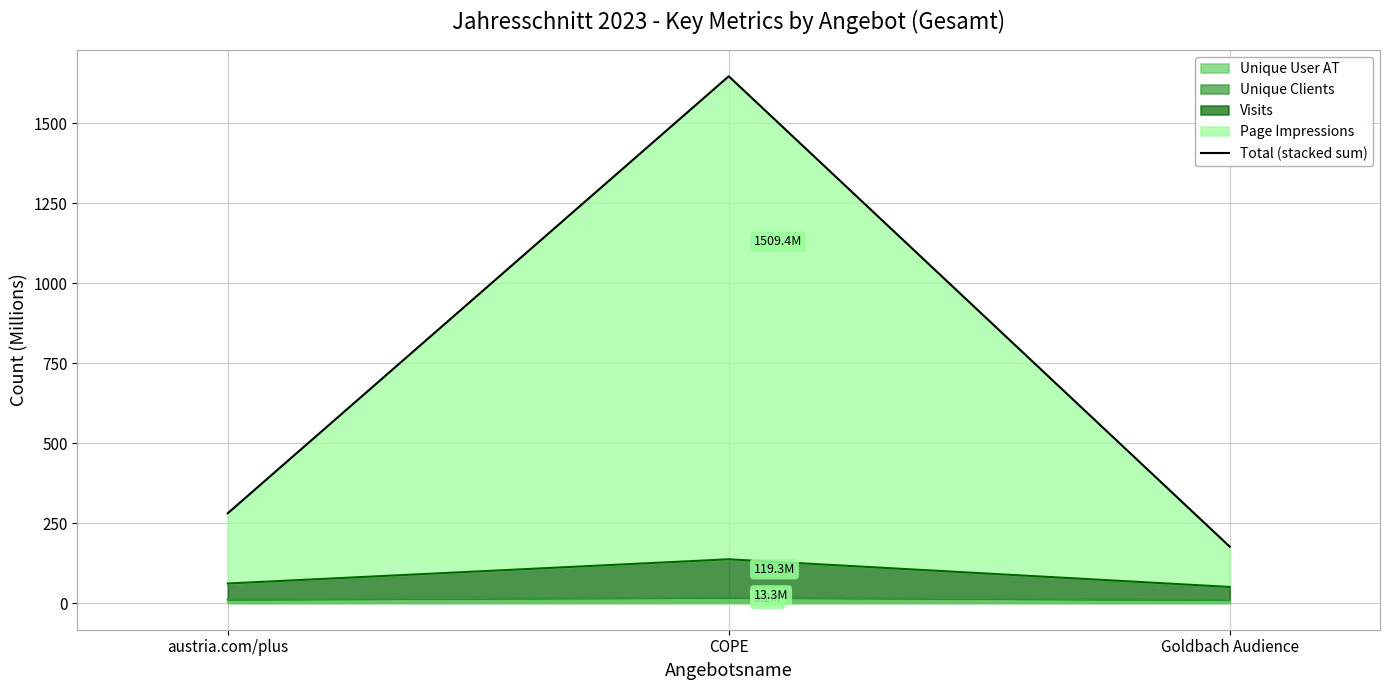

Where does the data first go above 281?

austria.com/plus